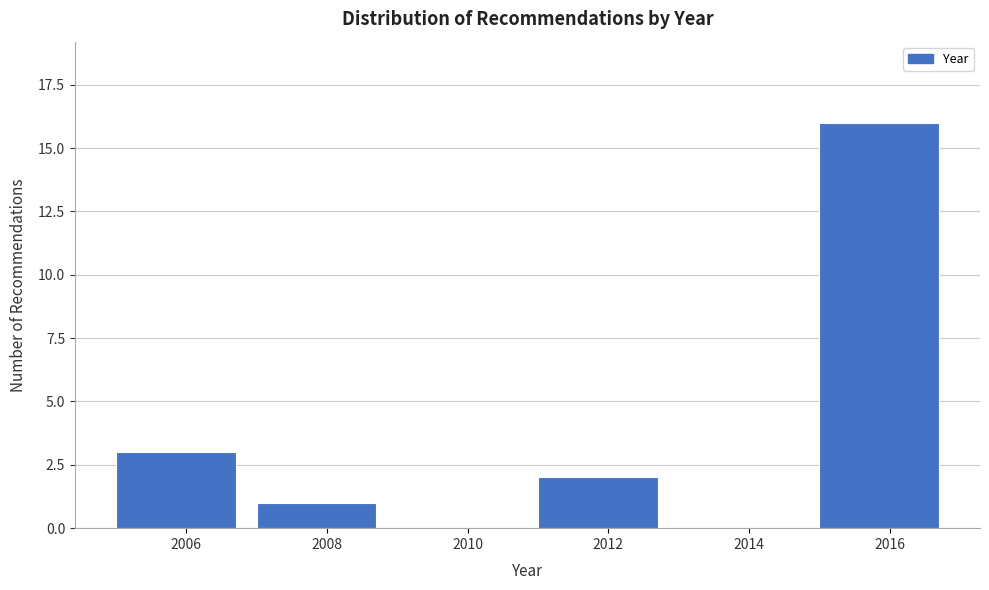

Reading left to right, transcribe all the data shown in this chart.

2006=3	2008=1	2010=0	2012=2	2014=0	2016=16